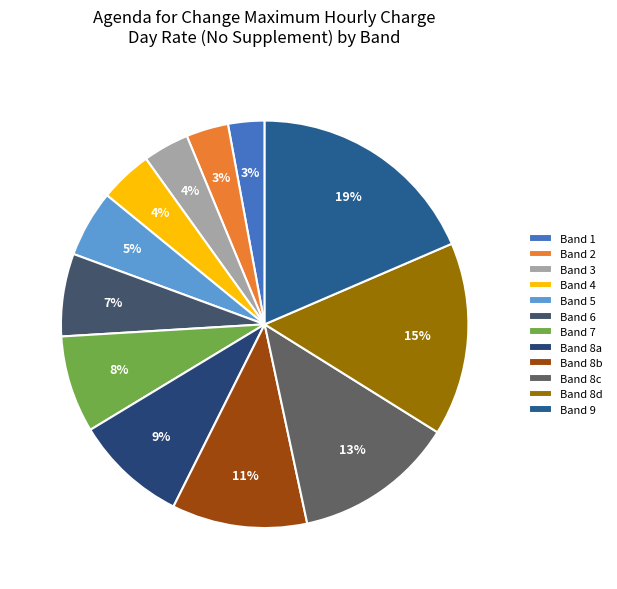

What percentage is the Band 8c slice, to the nearest percent?

13%